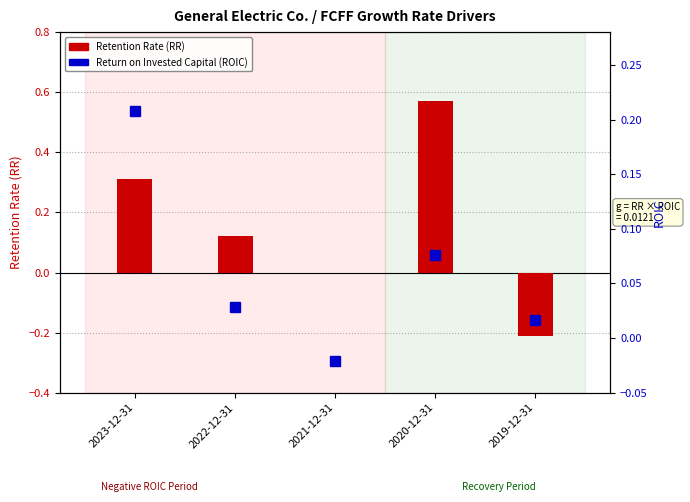

Are the bars horizontal?

No